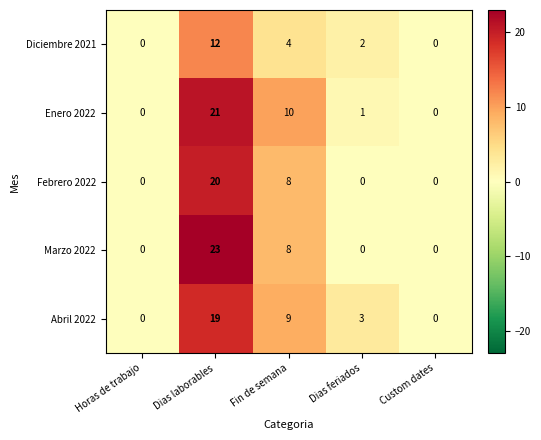

How many positive values does the Diciembre 2021 series have?

3